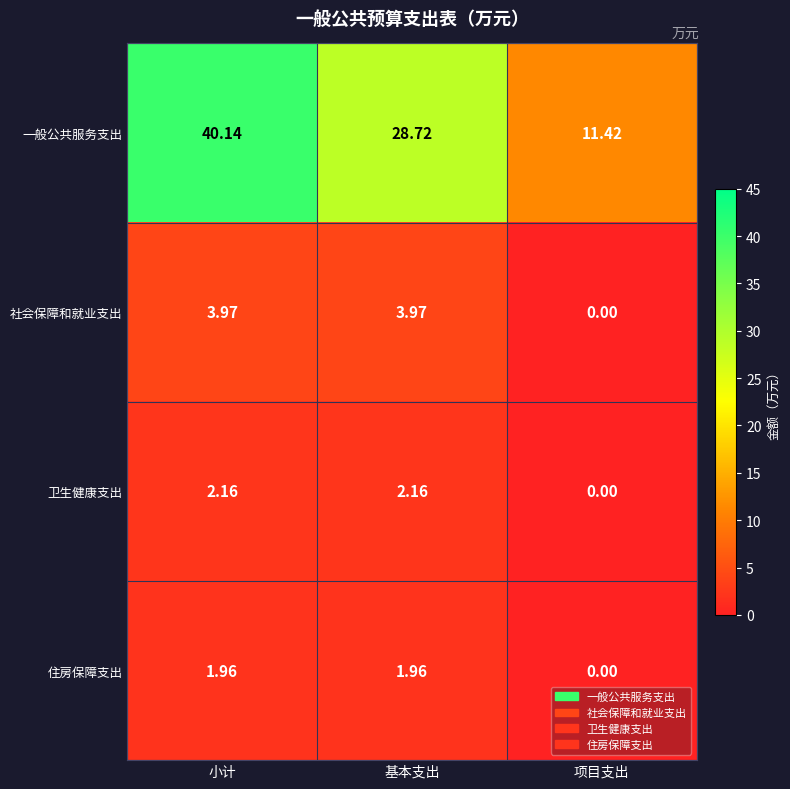

At which category is the sum across all series the highest?

小计